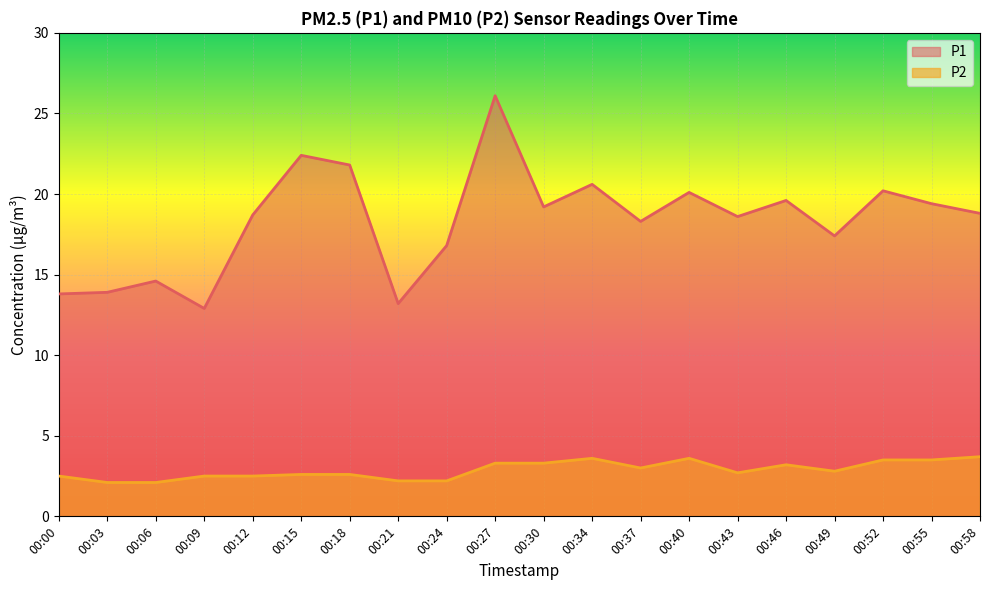

List the labels in order of P2 value, largest first.

00:58, 00:34, 00:40, 00:52, 00:55, 00:27, 00:30, 00:46, 00:37, 00:49, 00:43, 00:15, 00:18, 00:00, 00:09, 00:12, 00:21, 00:24, 00:03, 00:06